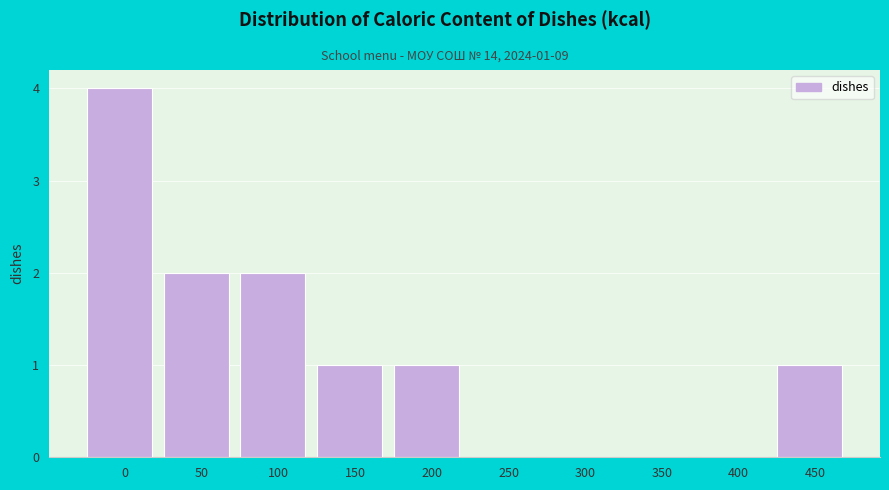

Reading left to right, list all the values displayed in this chart.

0=4	50=2	100=2	150=1	200=1	250=0	300=0	350=0	400=0	450=1